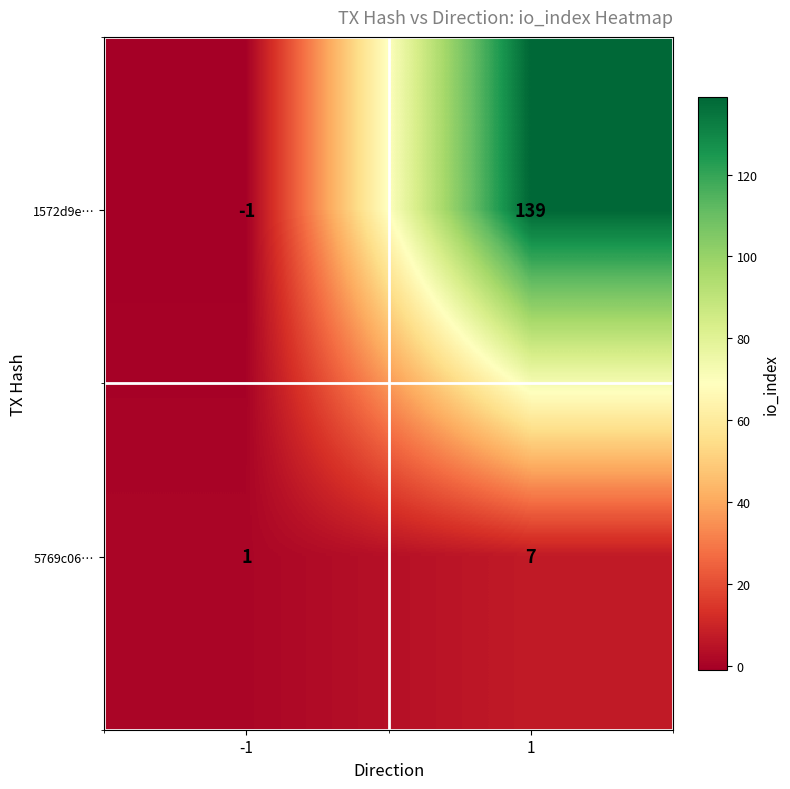

What is the total value across all series at 1?

146